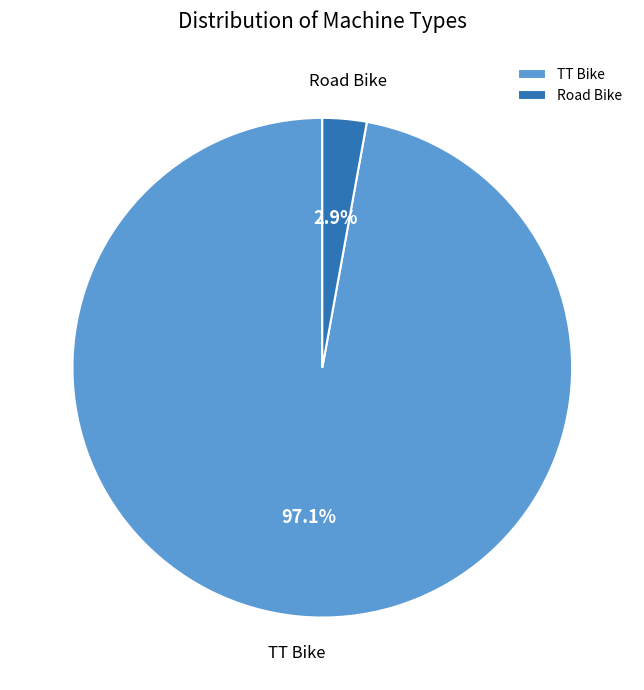

How many segments does this pie chart have?

2